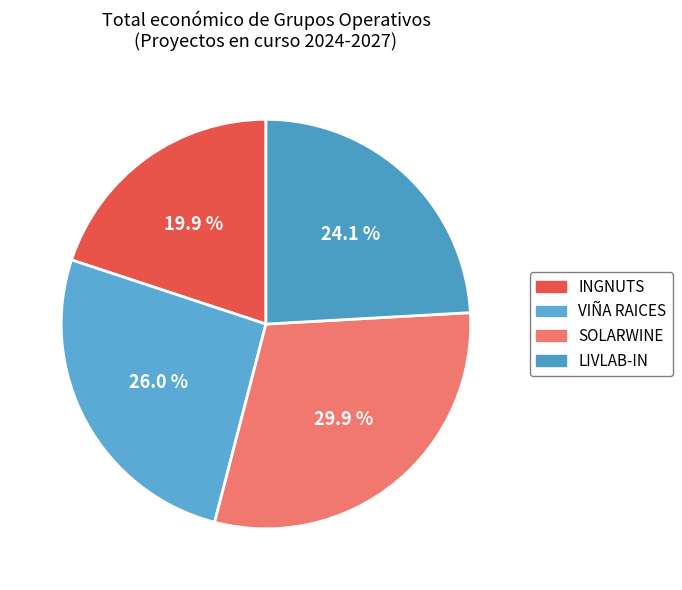

Is there a majority slice in this chart?

No